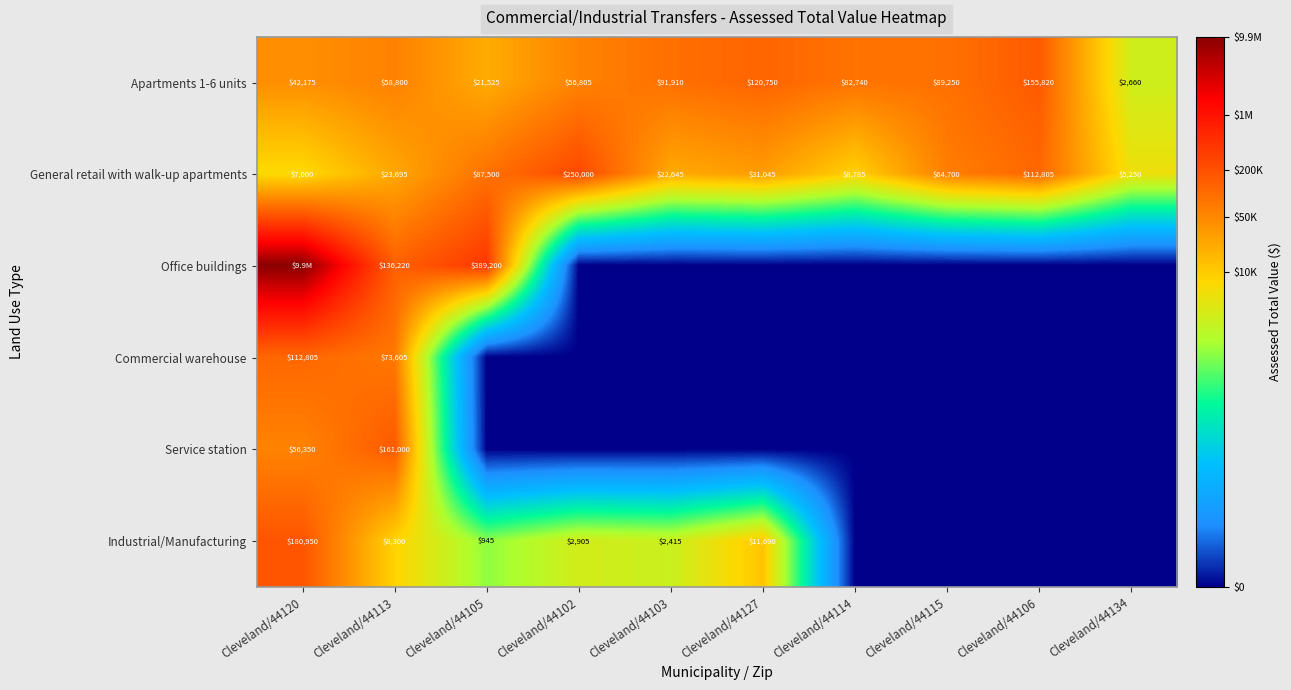

Is the value of Industrial/Manufacturing at Cleveland/44120 greater than the value of Service station at Cleveland/44113?

Yes